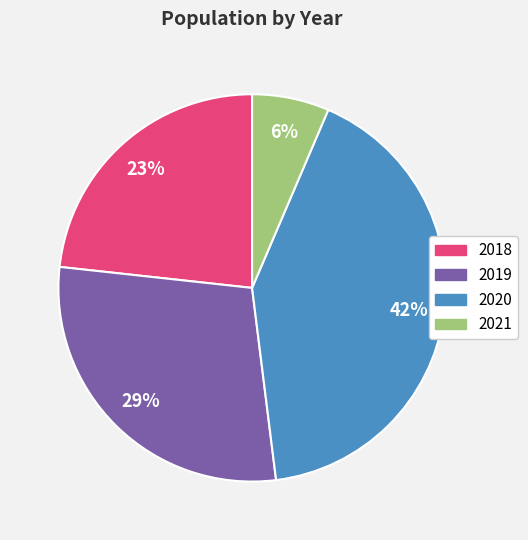

Which slice is the smallest?

2021